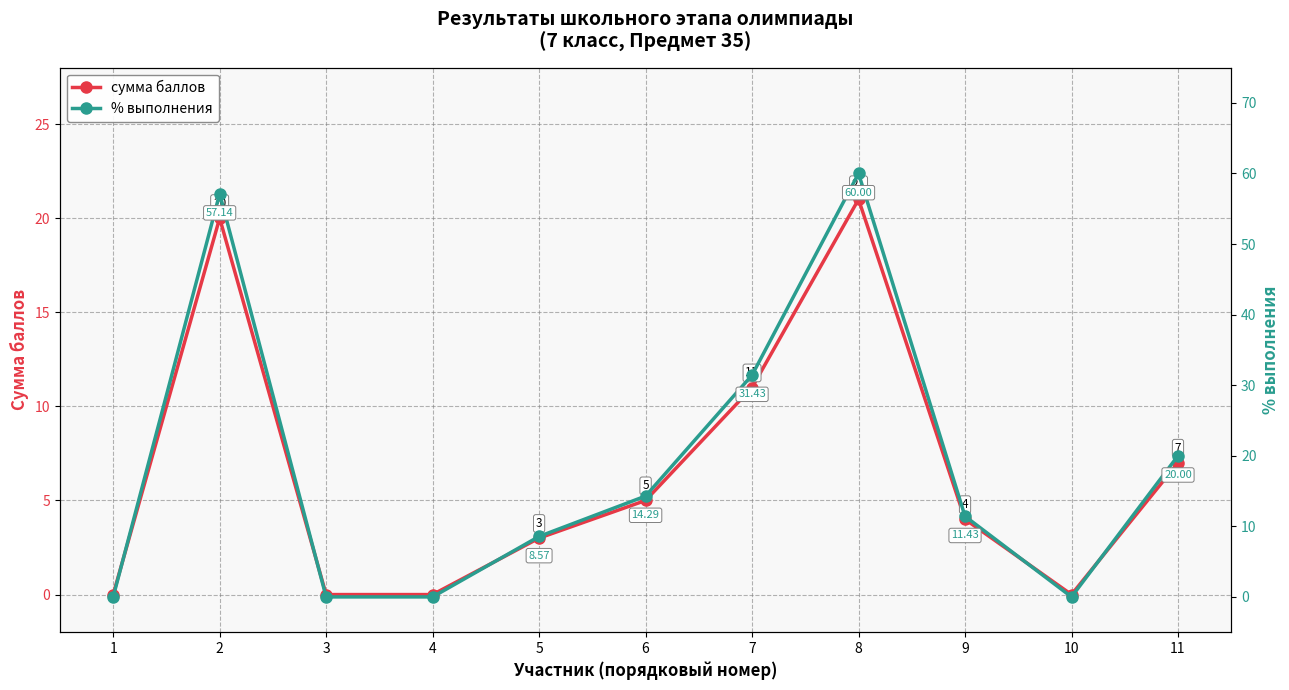

Reading left to right, what are all the values shown in this chart?

сумма баллов: 1=0.0	2=20.0	3=0.0	4=0.0	5=3.0	6=5.0	7=11.0	8=21.0	9=4.0	10=0.0	11=7.0
% выполнения: 1=0.0	2=57.1	3=0.0	4=0.0	5=8.6	6=14.3	7=31.4	8=60.0	9=11.4	10=0.0	11=20.0